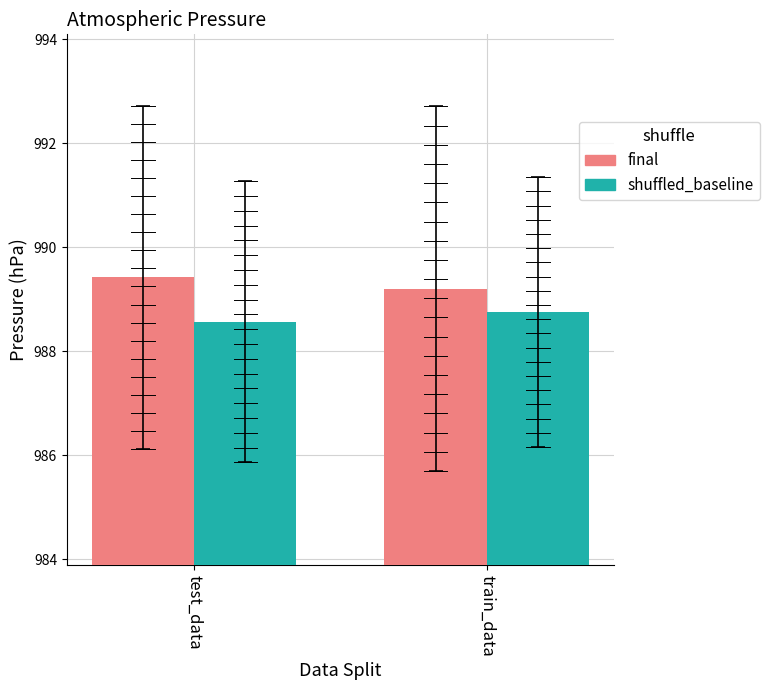

How many final values are between 989 and 990?

2